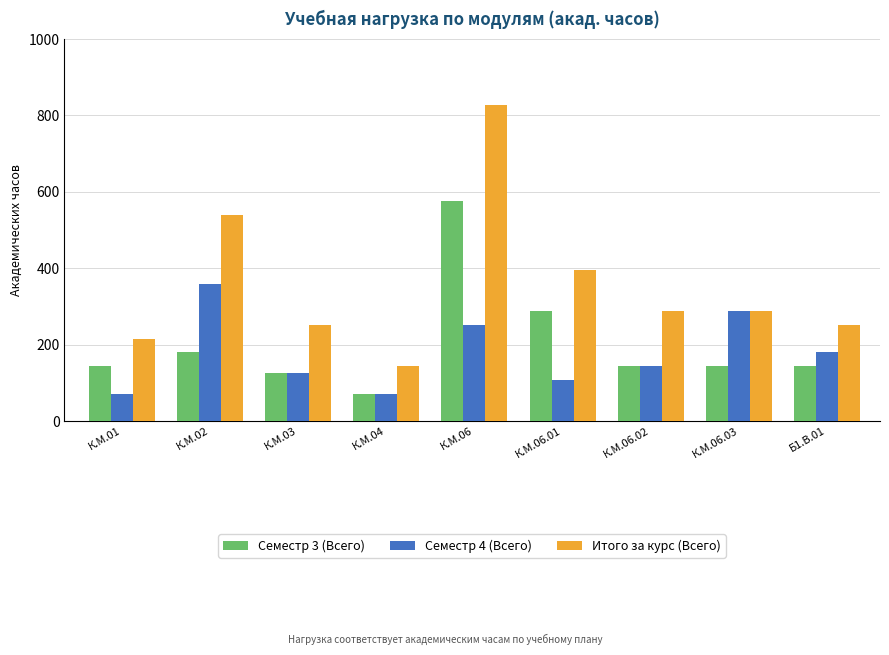

What is the label of the 8th bar from the right?

К.М.02